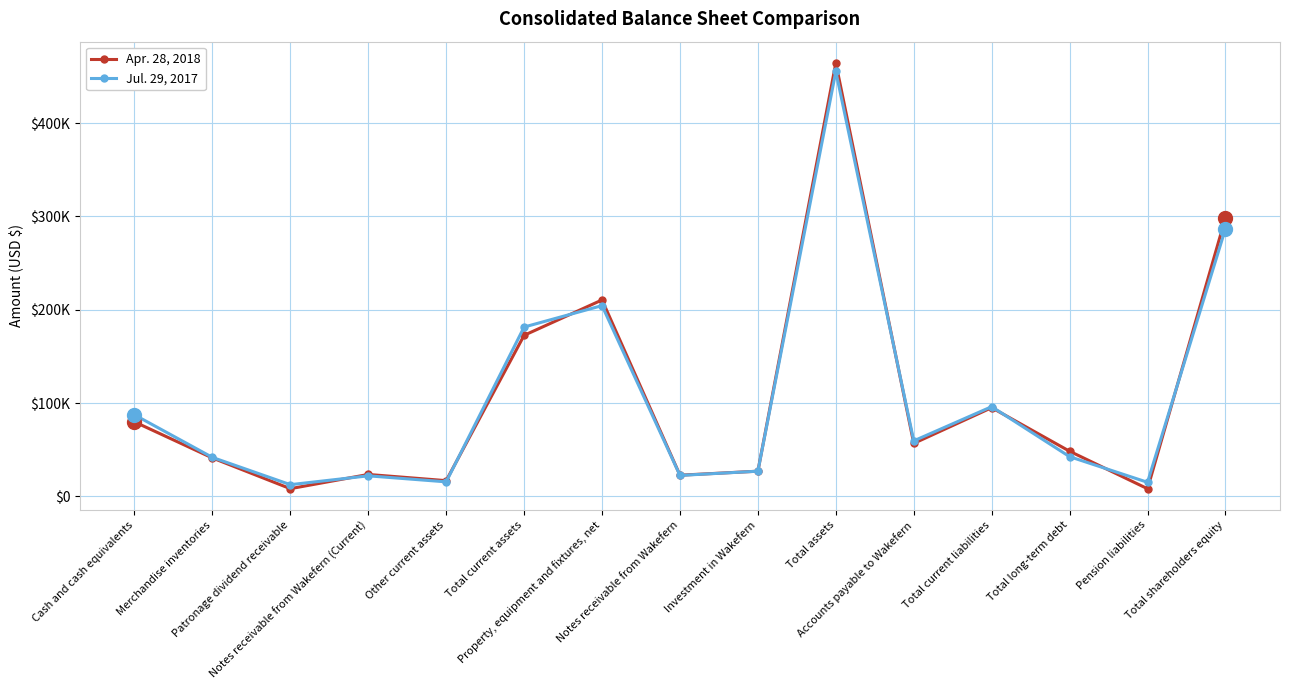

What are all the series names shown in the legend?

Apr. 28, 2018, Jul. 29, 2017